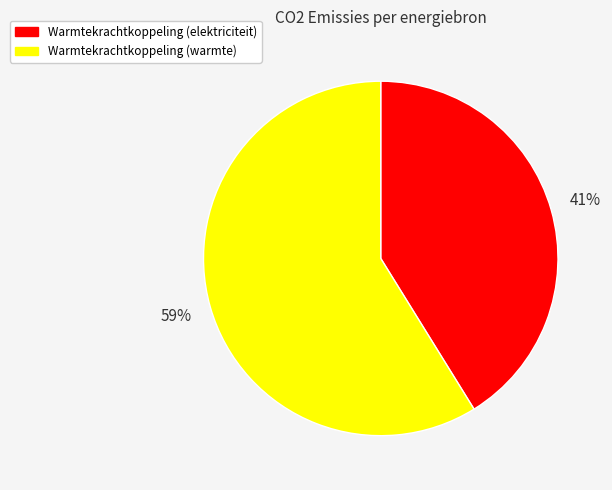

Between Warmtekrachtkoppeling (warmte) and Warmtekrachtkoppeling (elektriciteit), which is larger?

Warmtekrachtkoppeling (warmte)